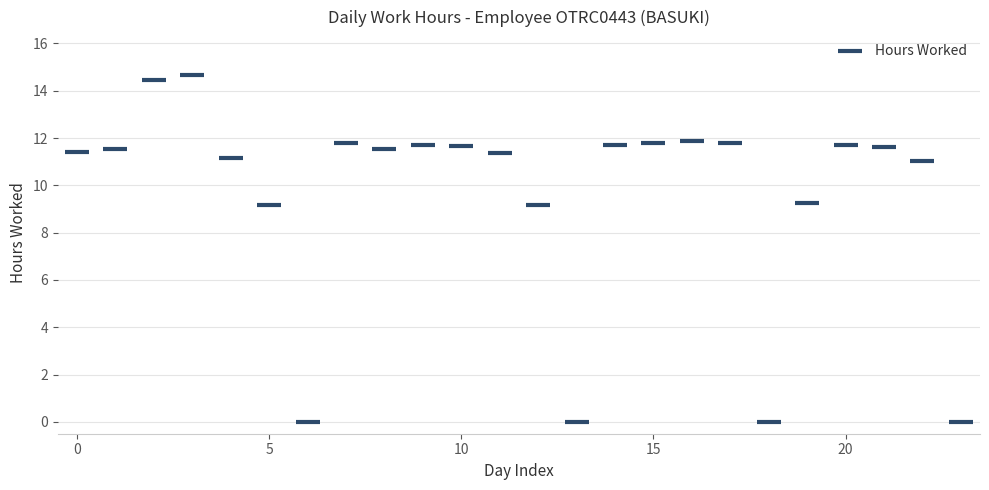

What is the range of Y values (max minus min)?

14.7